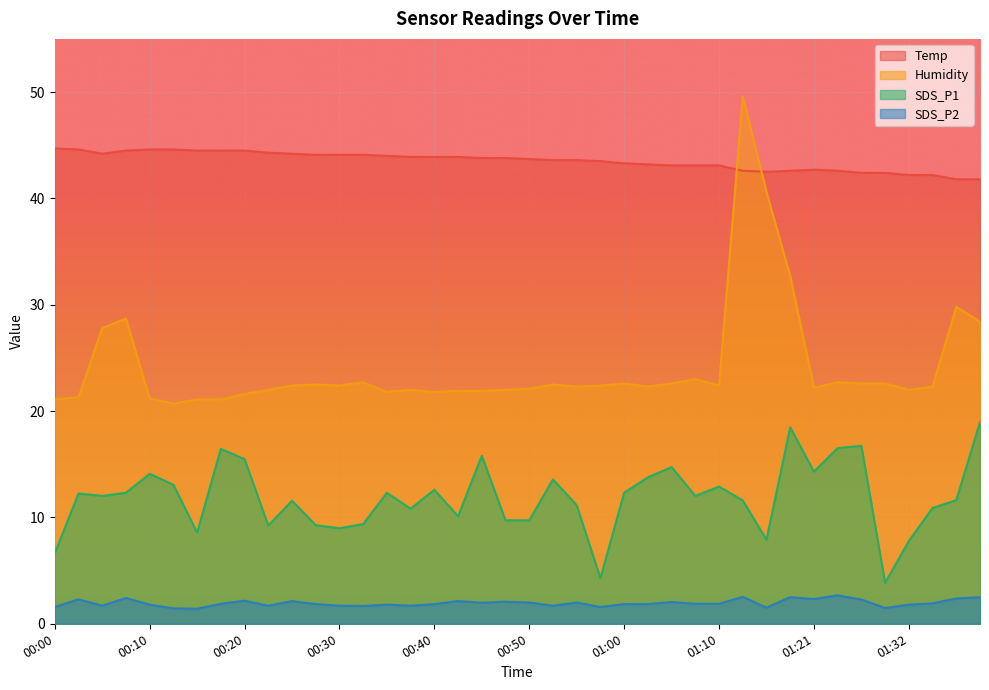

The value of SDS_P2 at 01:32 is 1.8. True or false?

True